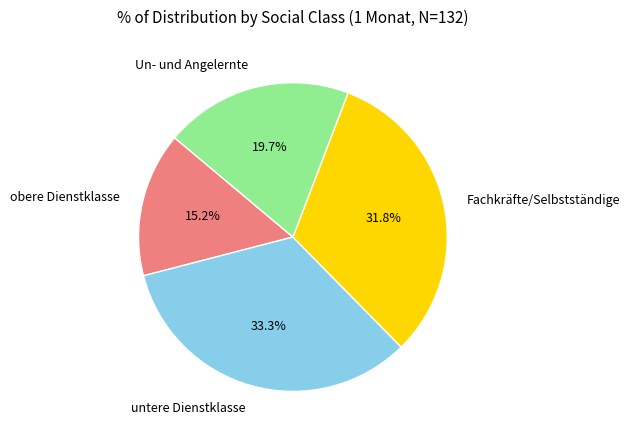

Between obere Dienstklasse and Un- und Angelernte, which is larger?

Un- und Angelernte